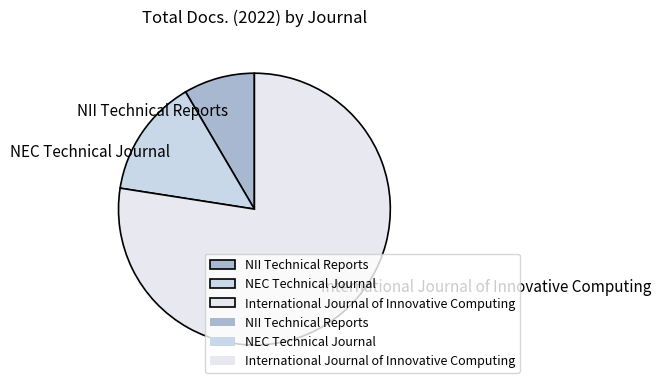

Which category accounts for the majority?

International Journal of Innovative Computing